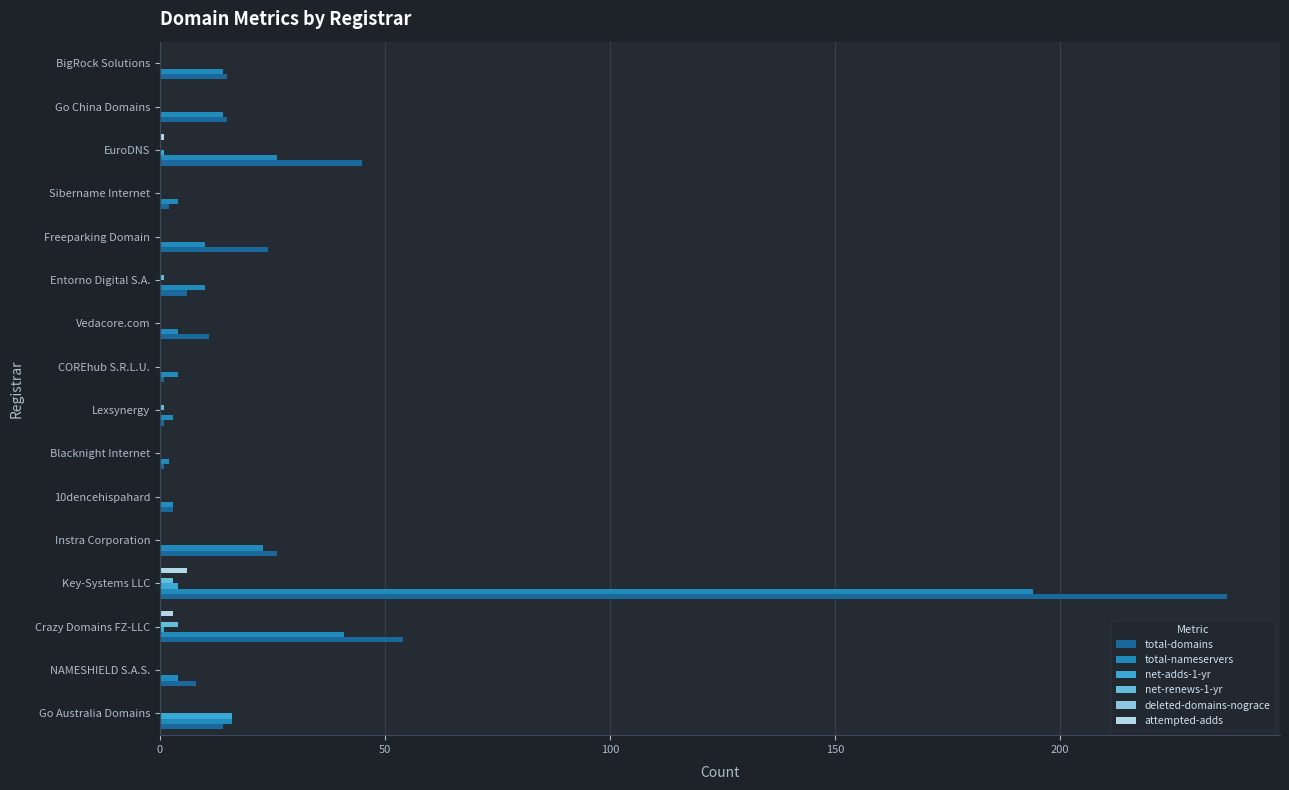

At which label is total-domains closest to 119?

Crazy Domains FZ-LLC